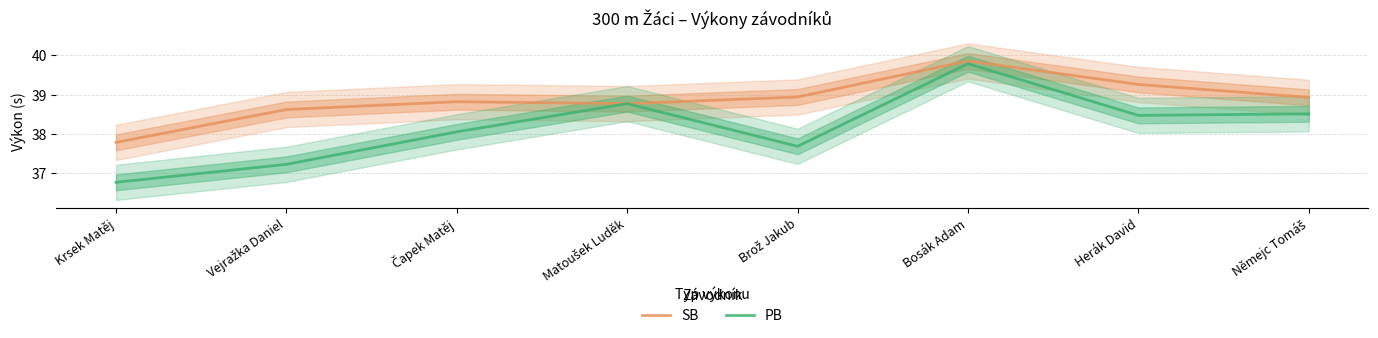

How many values in the PB series exceed 38?

5